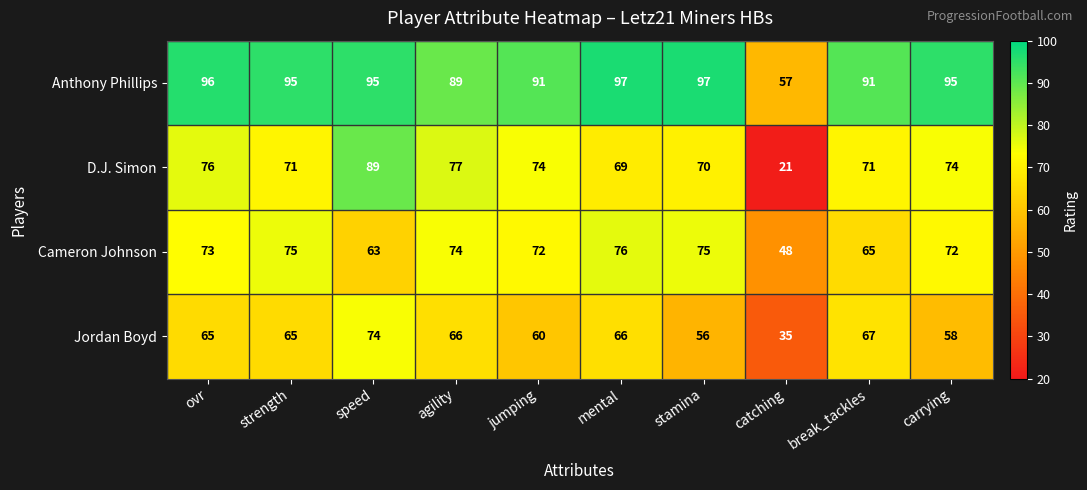

At how many categories does at least one series exceed 56?

10